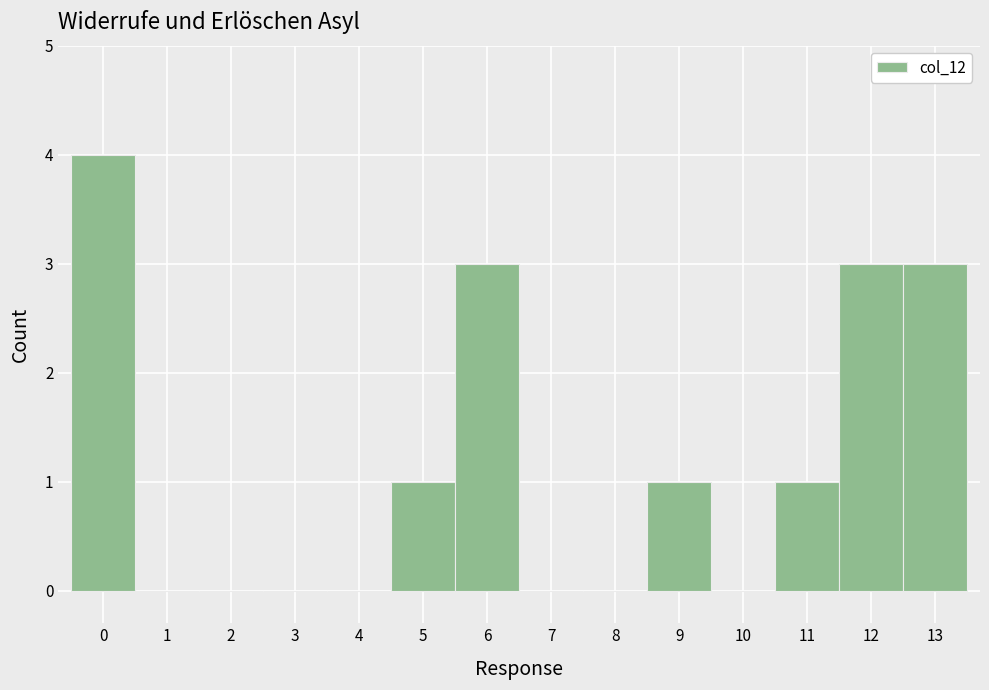

Which range on the x-axis has the tallest bar?

-0.5 to 0.5